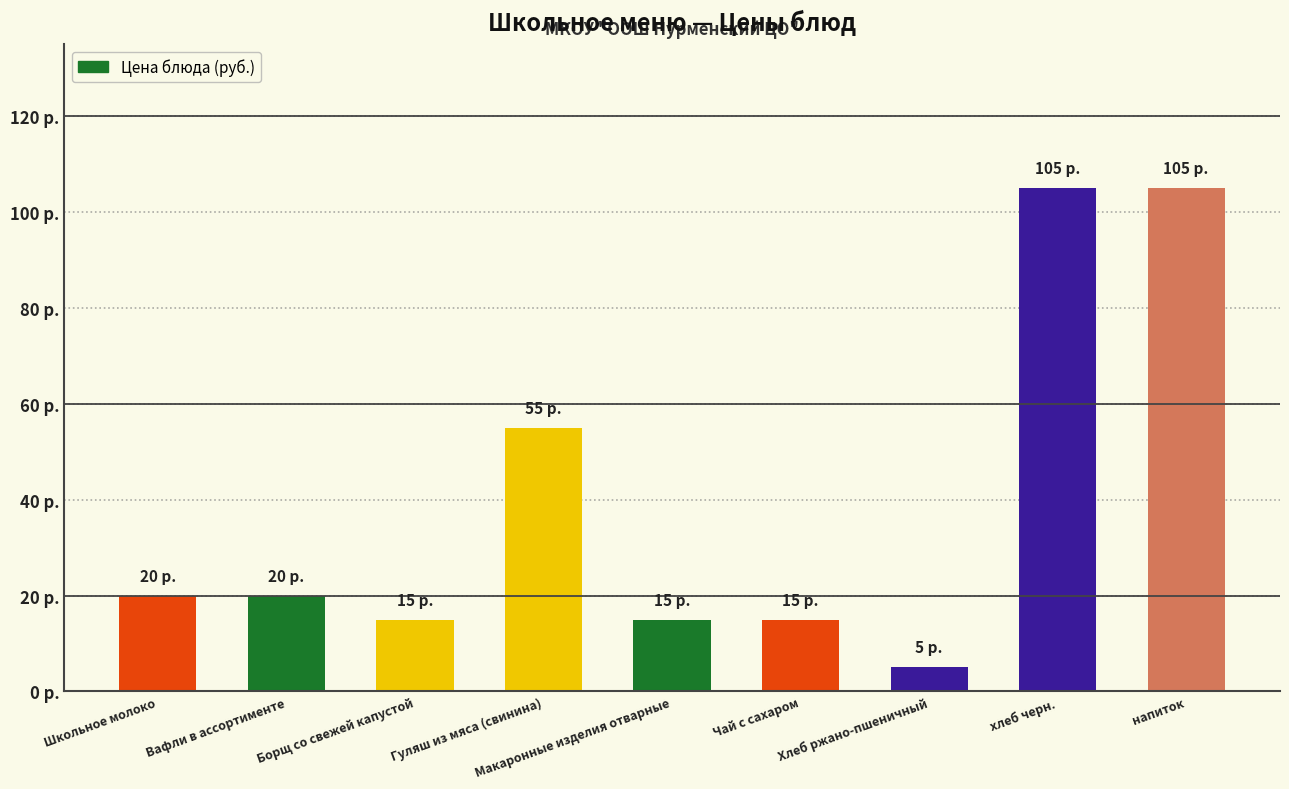

What is the value of the 9th bar from the left?

105